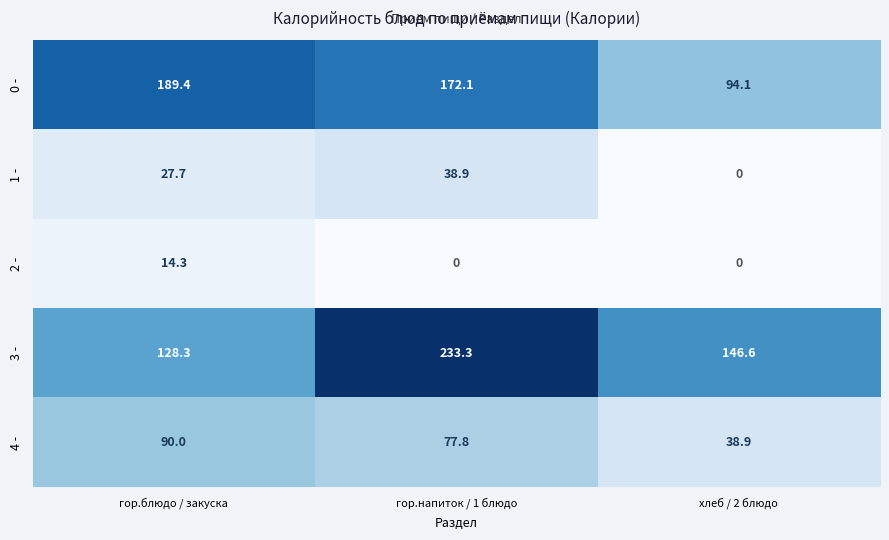

Which series has the widest spread of values?

3 -